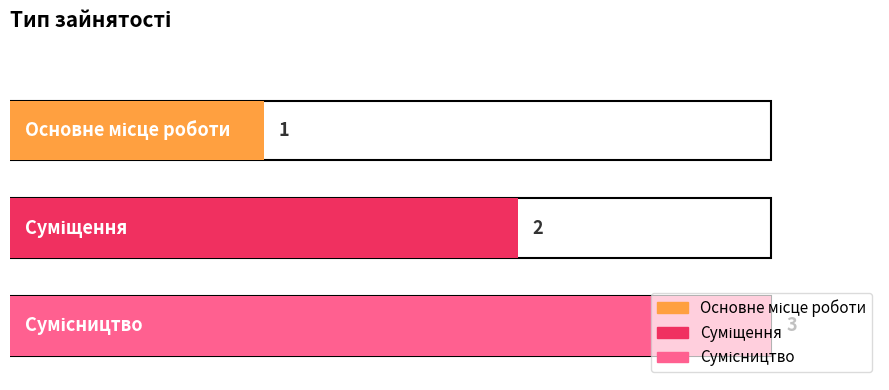

What is the change in value from Основне місце роботи to Сумісництво?

+2